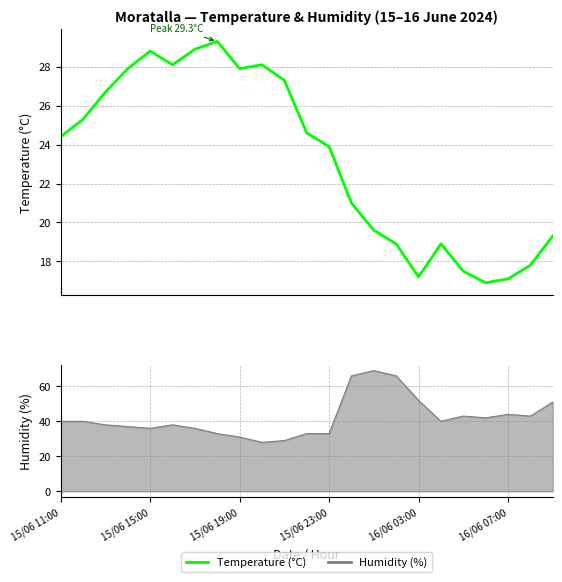

What is the ratio of the value at 14 to the value at 15/06 11:00?

0.8